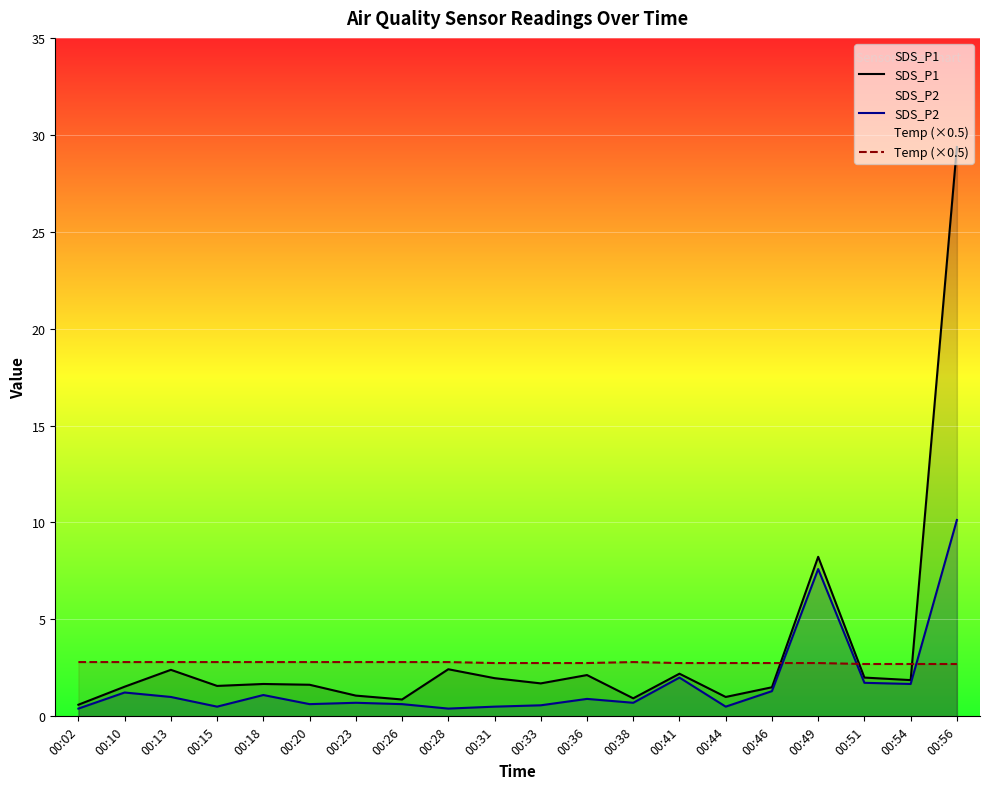

Which series ends up on top after the final intersection of SDS_P1 and Temp (×0.5)?

SDS_P1